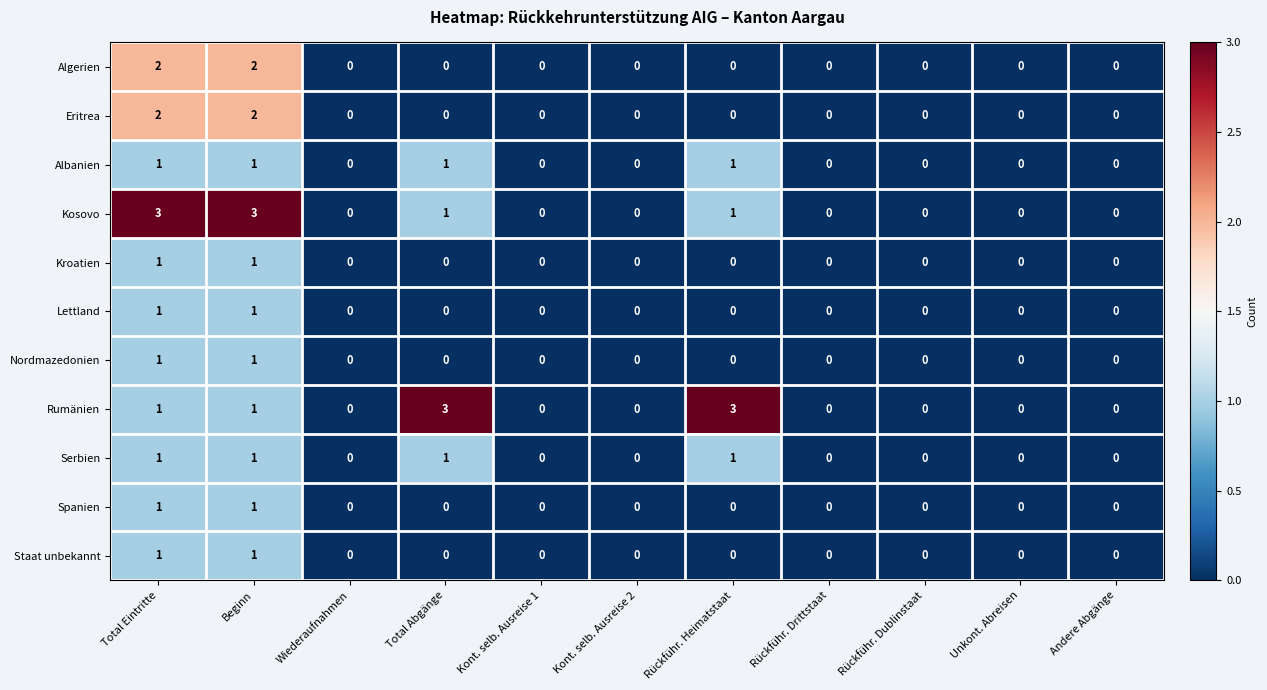

The Nordmazedonien series shows 0 at Andere Abgänge. True or false?

True